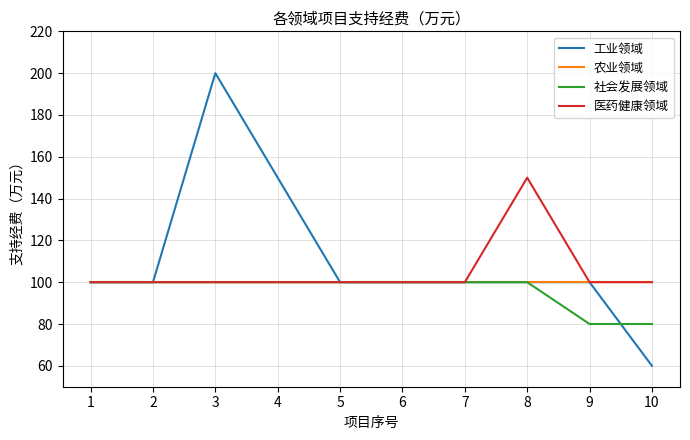

True or false: 工业领域 has more than 0 interior local peaks.

True